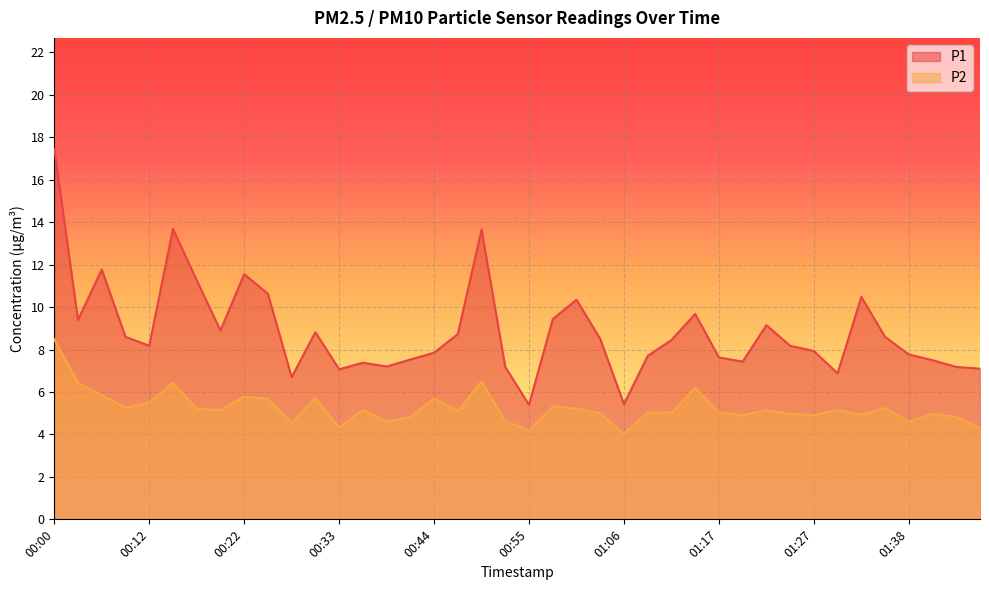

Which category has the lowest value across all series?

01:06